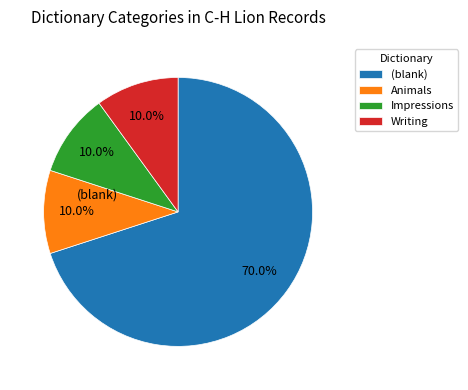

How many slices are in this pie chart?

4